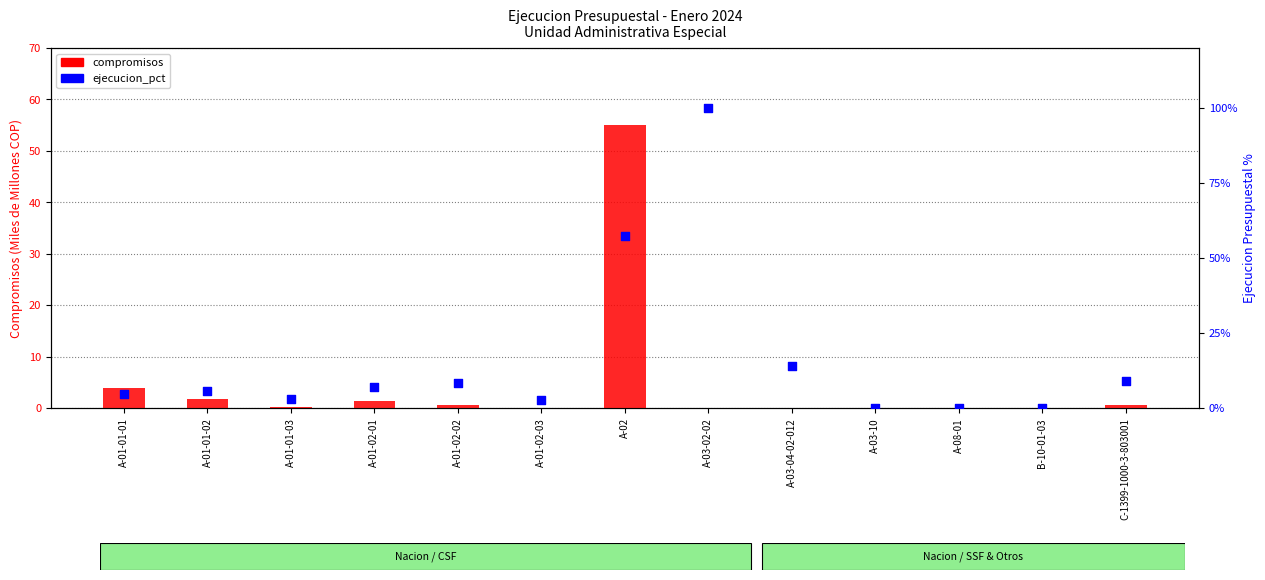

Which series reaches the minimum Y coordinate?

compromisos